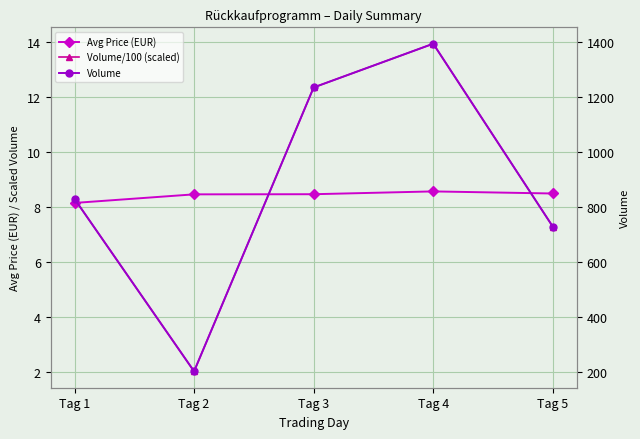

Reading left to right, list all the values displayed in this chart.

Avg Price (EUR): Tag 1=8.2	Tag 2=8.5	Tag 3=8.5	Tag 4=8.6	Tag 5=8.5
Volume/100 (scaled): Tag 1=8.3	Tag 2=2.0	Tag 3=12.4	Tag 4=13.9	Tag 5=7.3
Volume: Tag 1=831.0	Tag 2=204.0	Tag 3=1236.0	Tag 4=1395.0	Tag 5=730.0